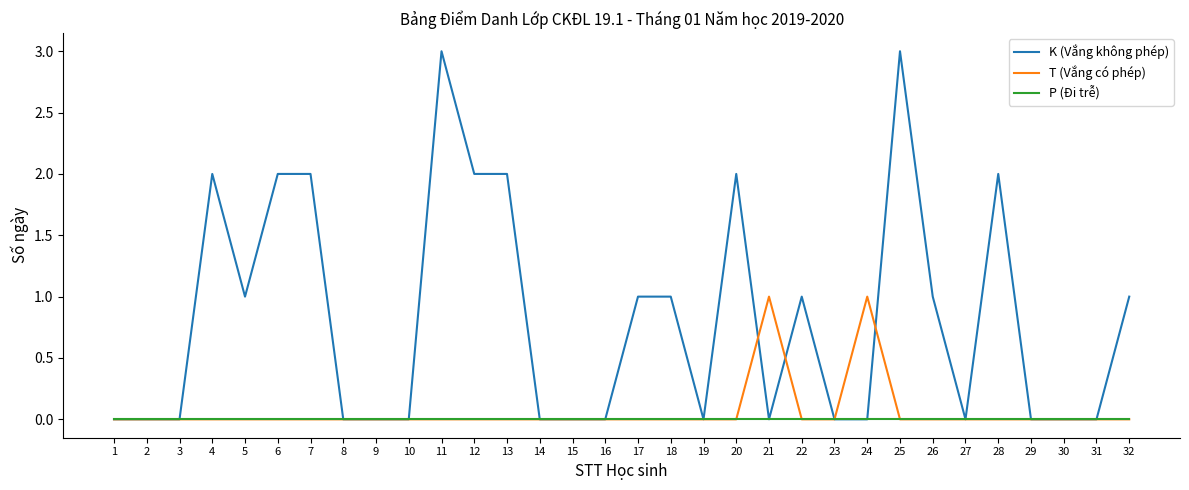

After their last crossing, which series has the higher values: K (Vắng không phép) or T (Vắng có phép)?

K (Vắng không phép)